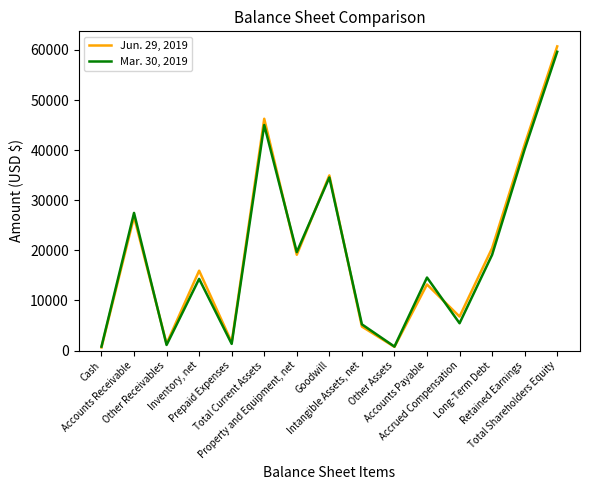

What is the greatest value displayed?

60703